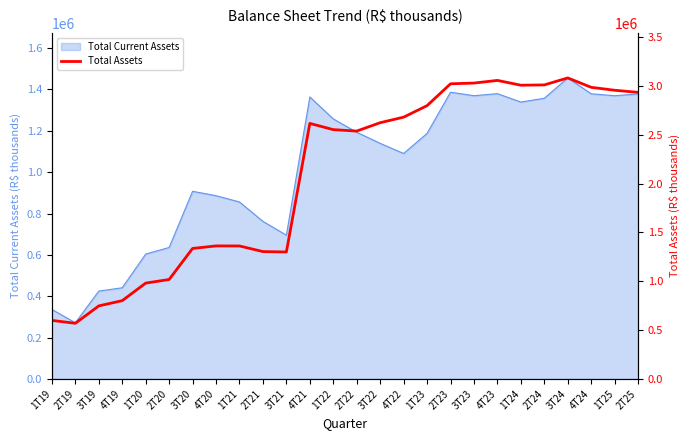

The chart shows a value of 1043880 at 3T24. True or false?

False